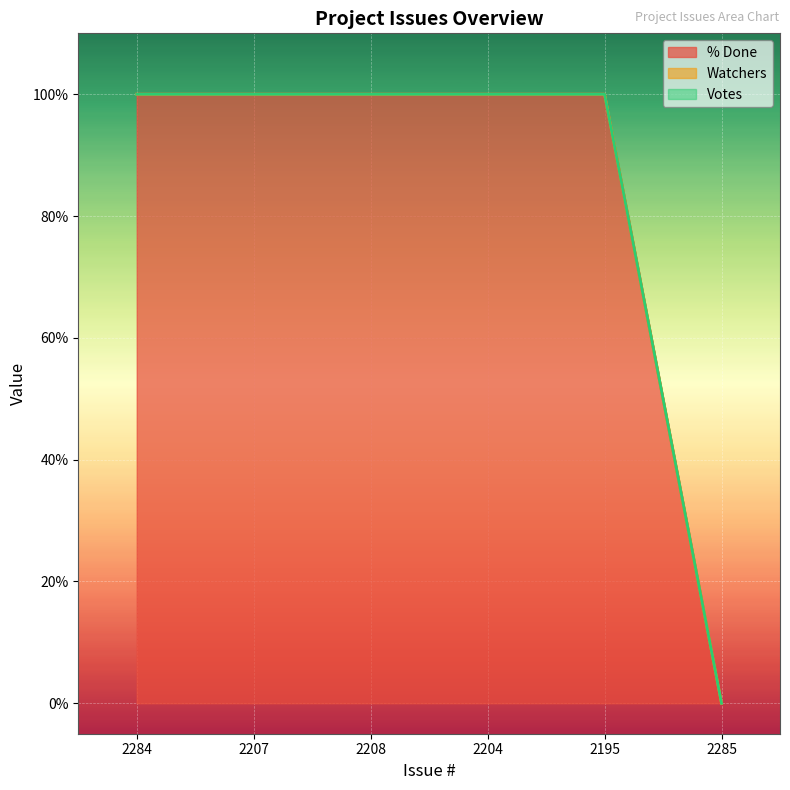

What position from the left is 2207?

2